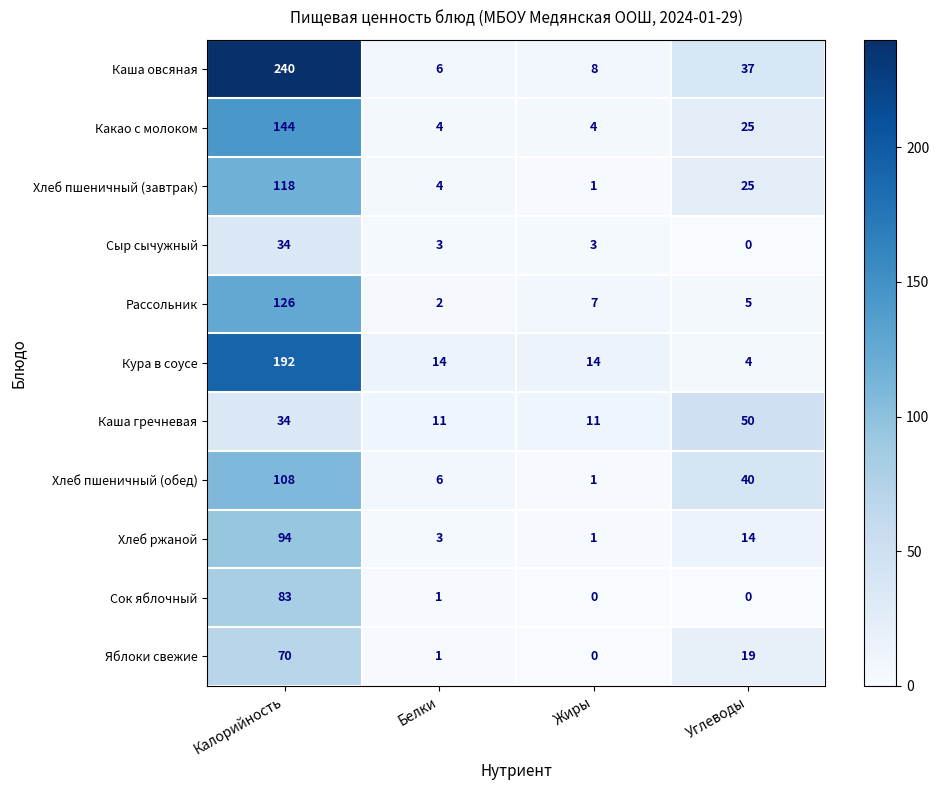

Read the Сок яблочный value at Калорийность, to the nearest 5.

85